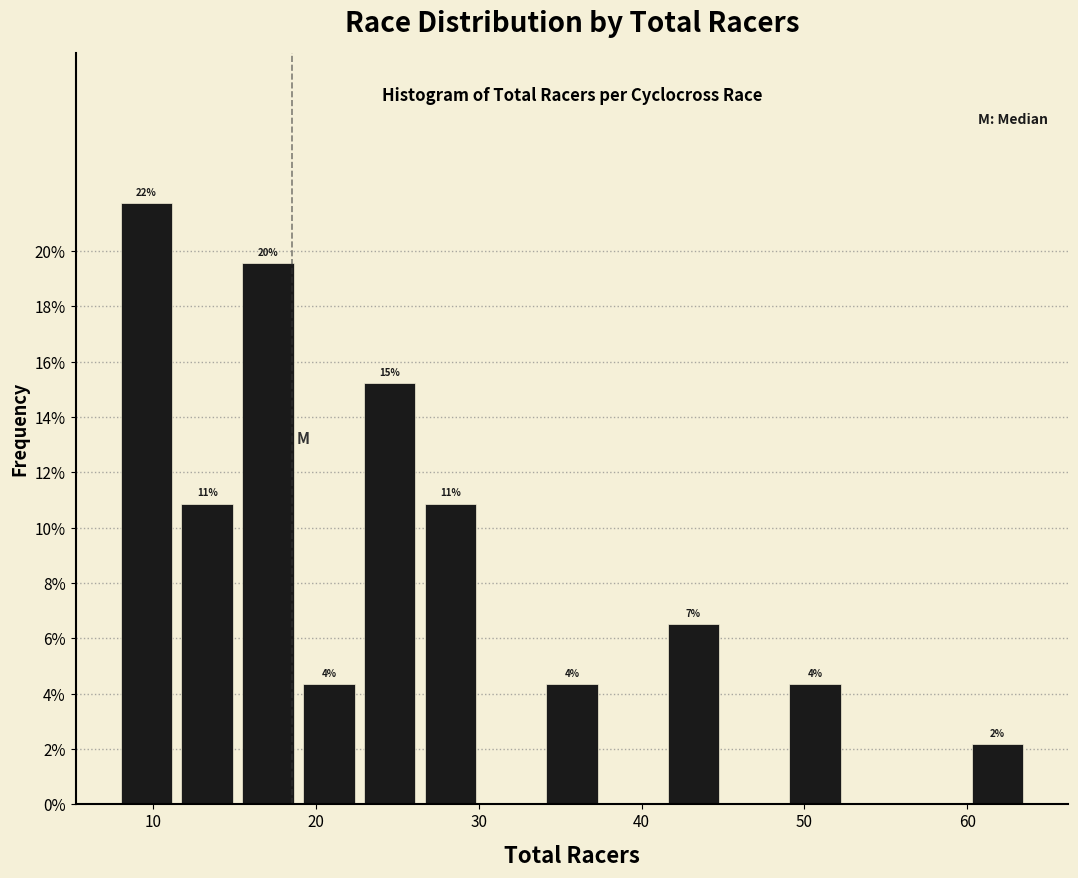

Read against the x-axis, roughly where is the centre of the tallest bar?

10